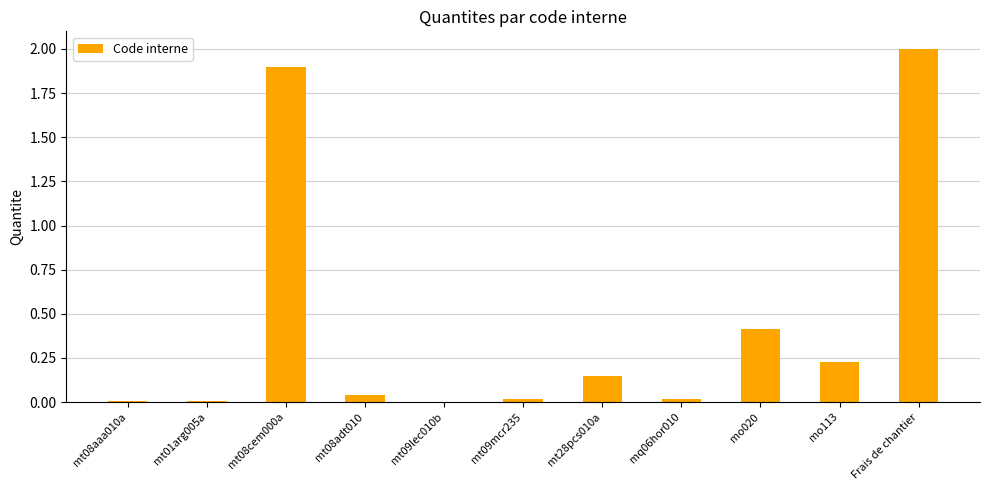

What is the maximum value shown in the chart?

2.0